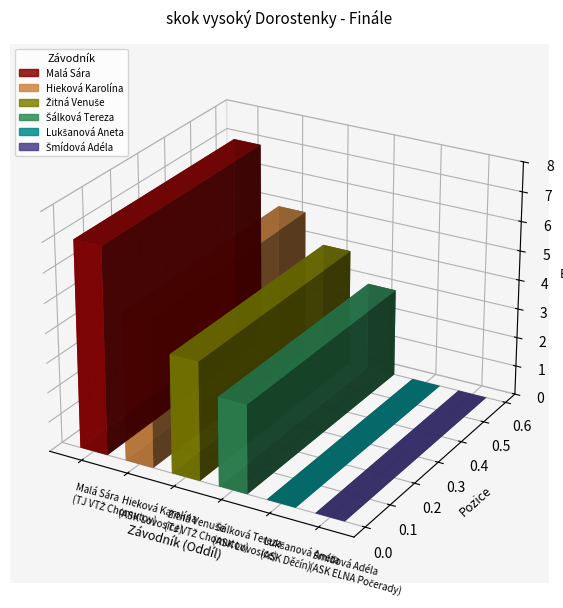

At which label does the data first exceed 4?

TJ VTŽ Chomutov